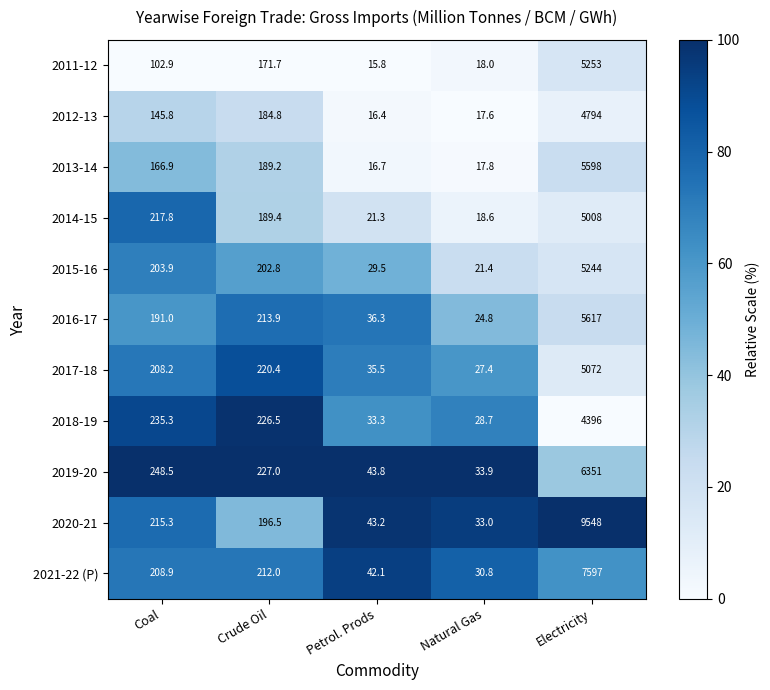

What is the total value across all series at Crude Oil?

2234.2